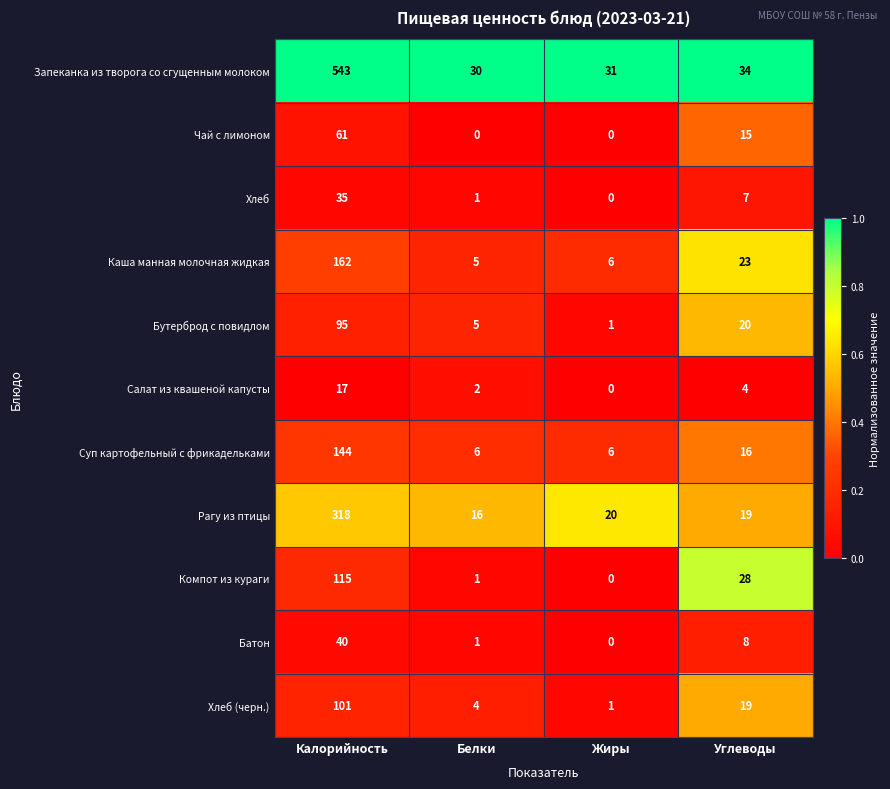

What is the difference between the Запеканка из творога со сгущенным молоком values at Калорийность and Белки?

513